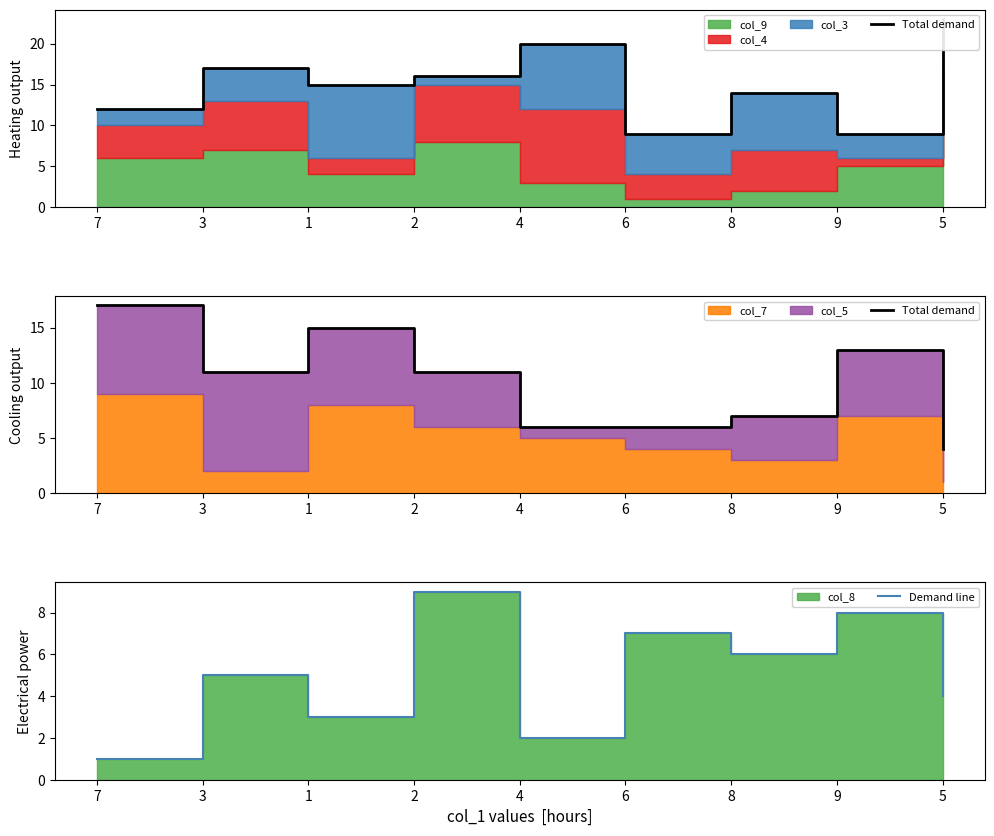

What position from the left is 8?

7